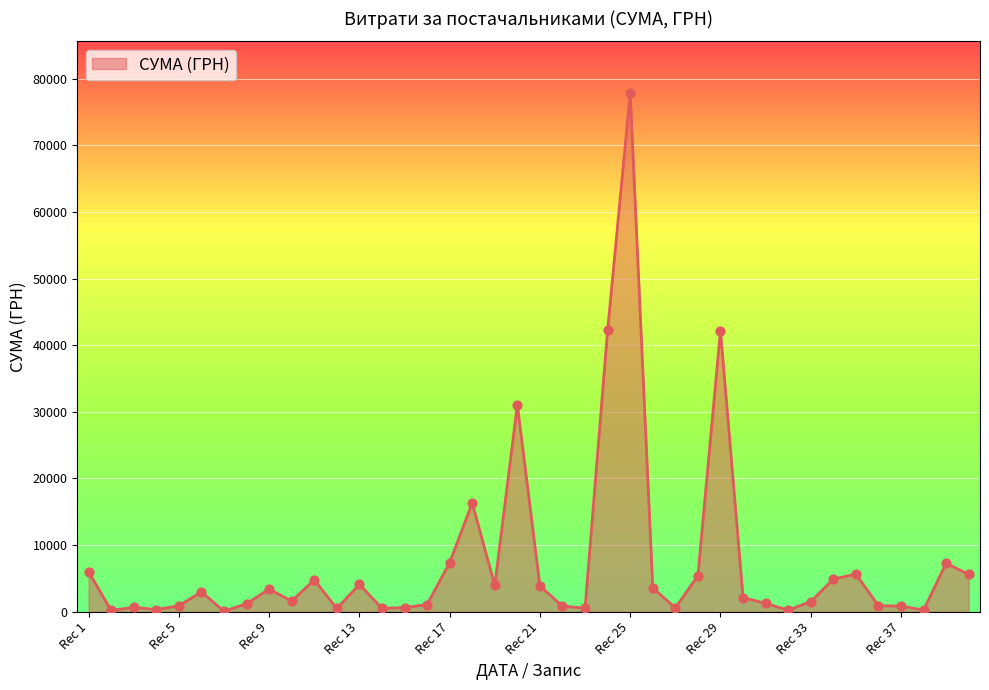

What is the maximum value shown in the chart?

77813.3